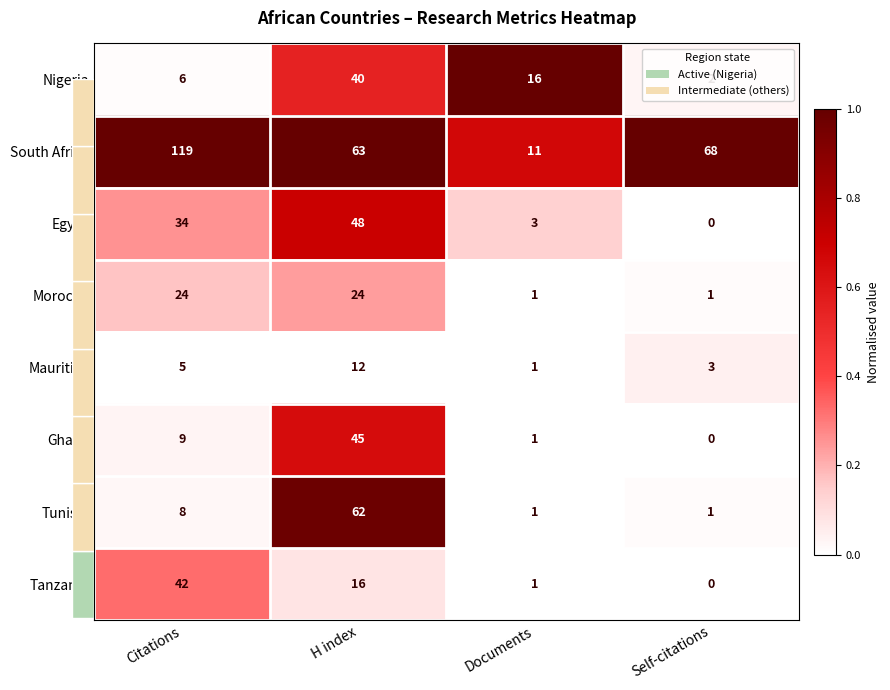

At which label is South Africa closest to 0?

Documents